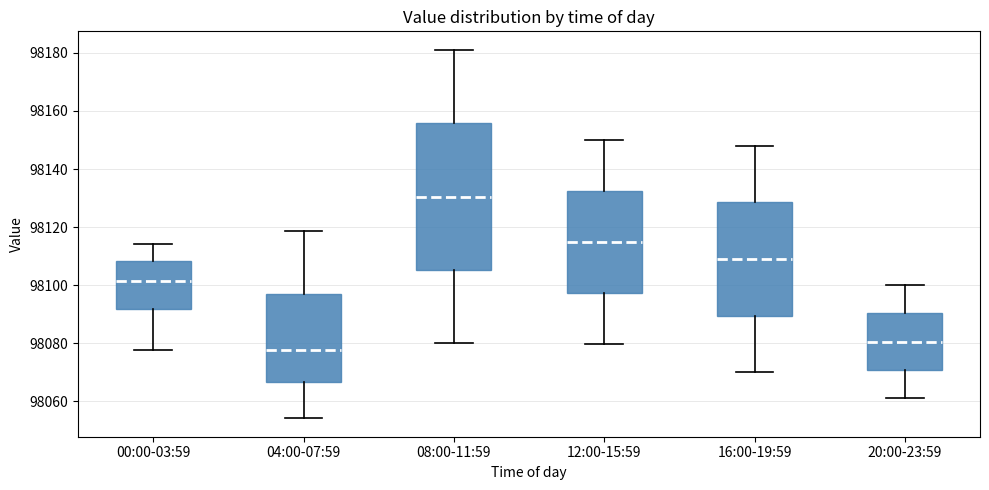

Which box's median line is the lowest?

04:00-07:59